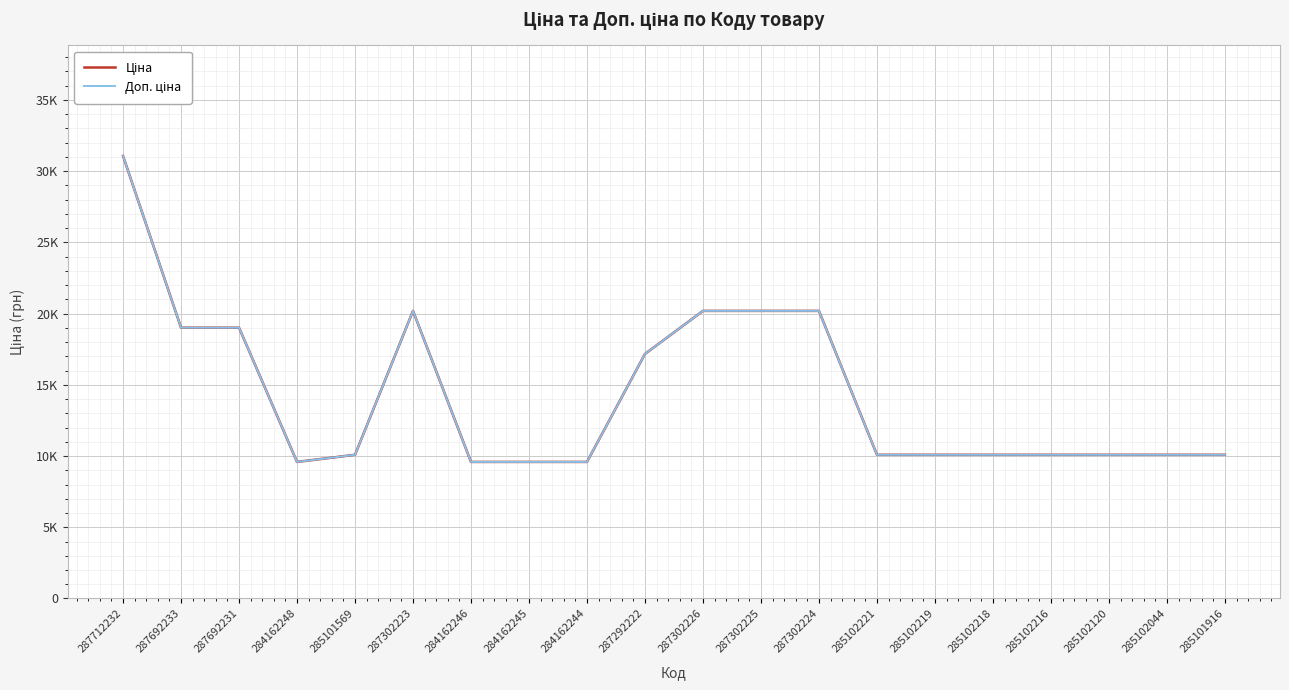

Rank the series at 287712232 from lowest to highest value.

Ціна, Доп. ціна